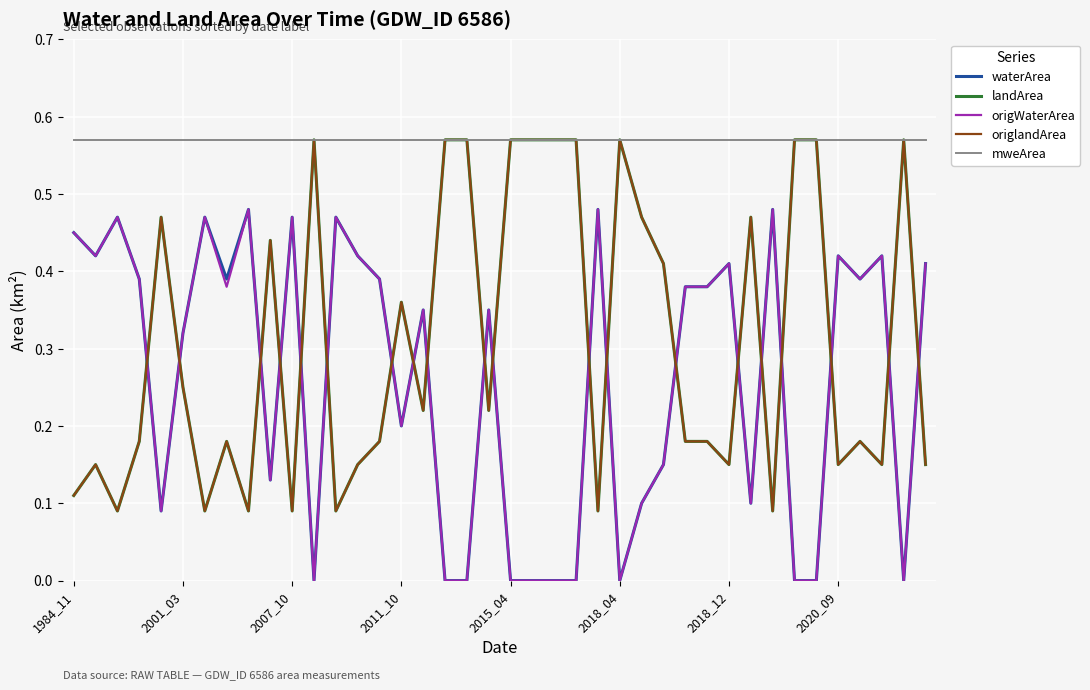

True or false: mweArea has more than 1 interior local peaks.

False